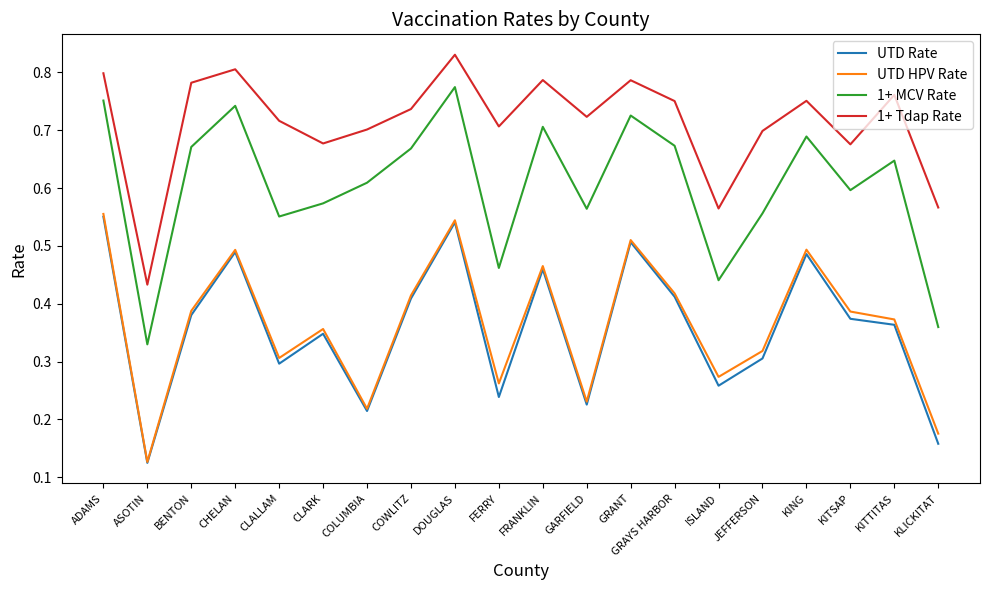

At which category does UTD Rate reach its first local valley?

ASOTIN